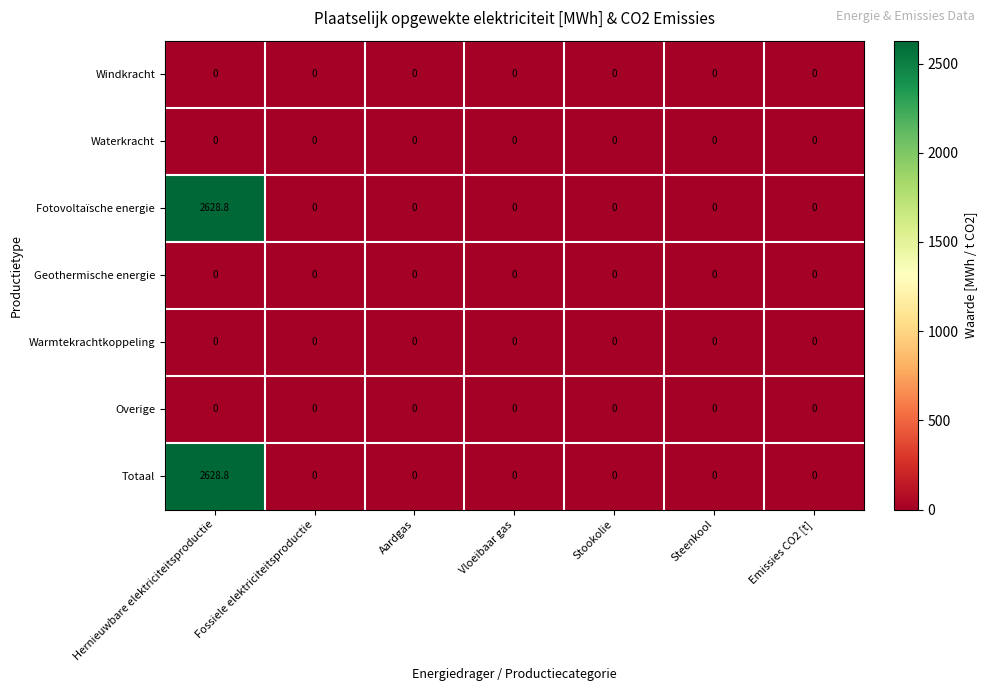

What is the difference between the highest and lowest values at Hernieuwbare elektriciteitsproductie?

2628.8